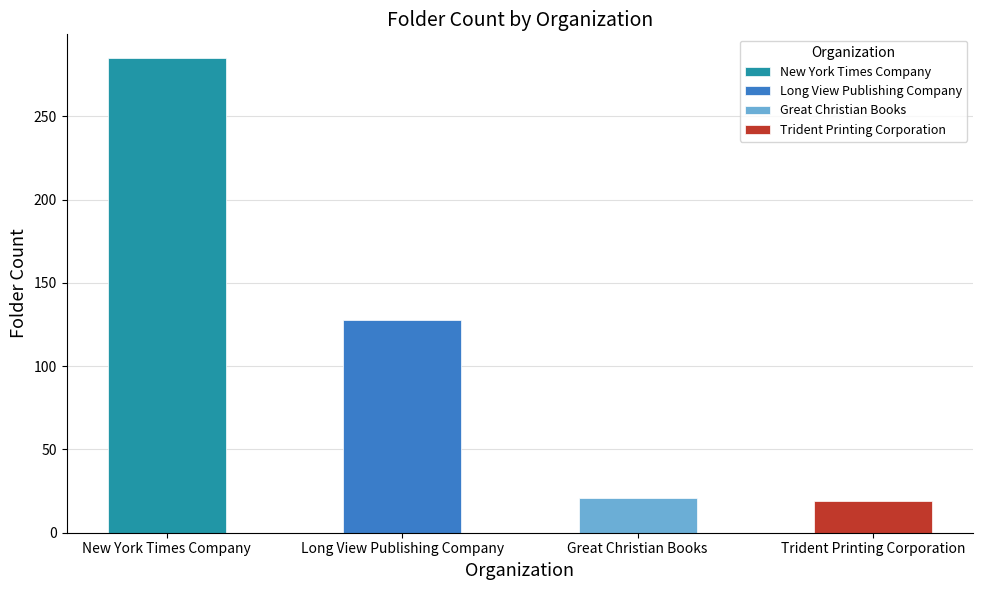

Rank the categories by value from lowest to highest.

Trident Printing Corporation, Great Christian Books, Long View Publishing Company, New York Times Company